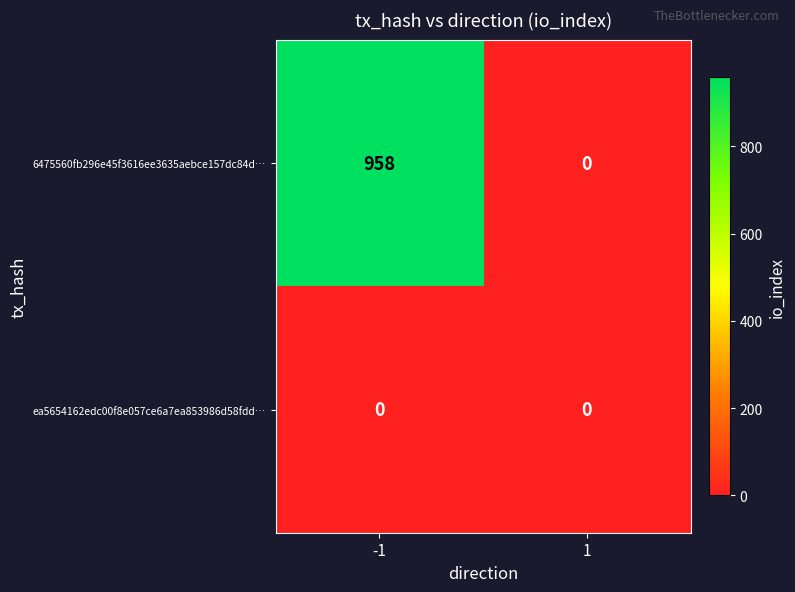

Rank the series by their average value, from lowest to highest.

ea5654162edc00f8e057ce6a7ea853986d58fdd…, 6475560fb296e45f3616ee3635aebce157dc84d…